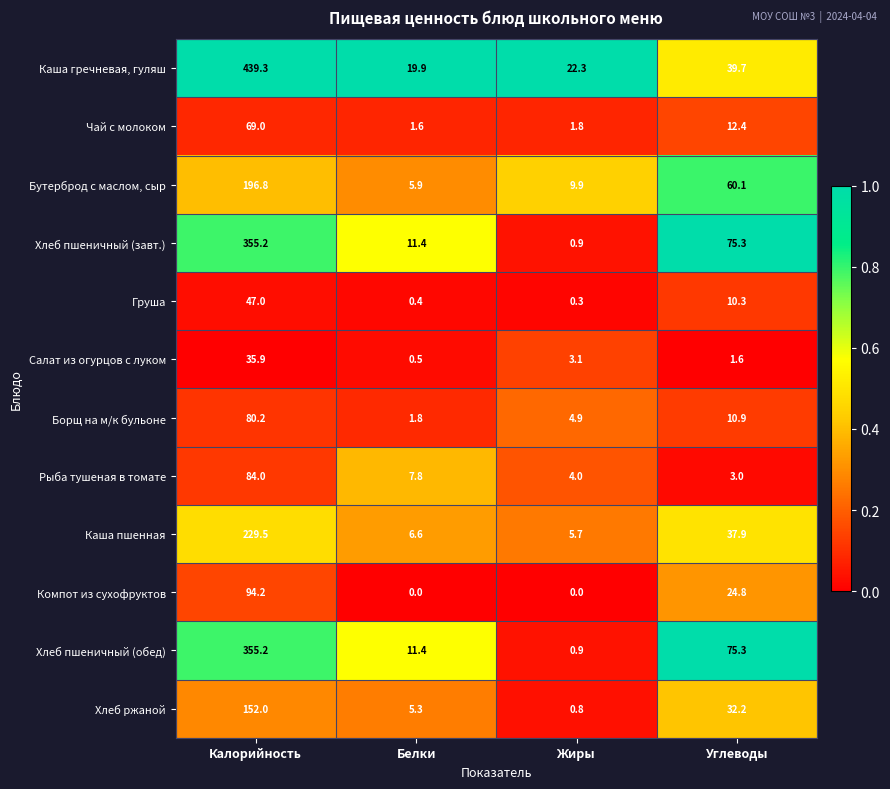

What is the total value across all series at Углеводы?

383.5